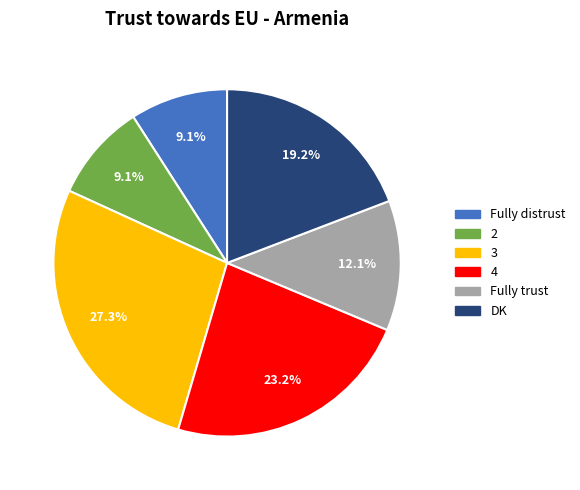

To the nearest percent, what is the average slice percentage?

17%